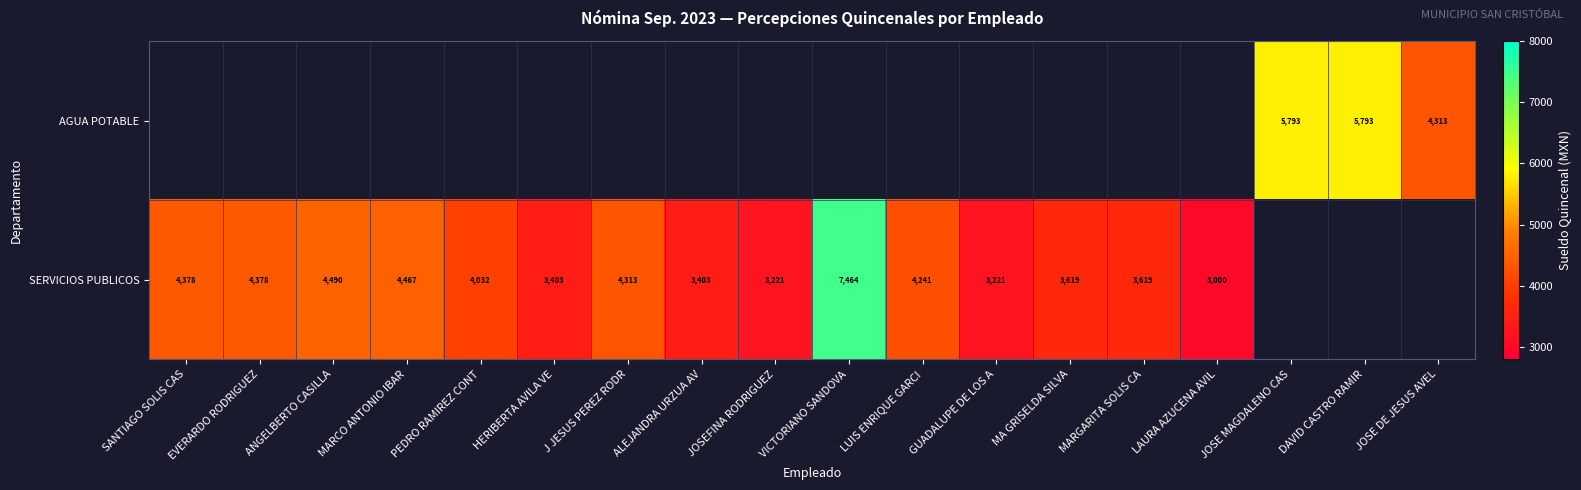

Which category has the lowest value in the AGUA POTABLE series?

SANTIAGO SOLIS CAS